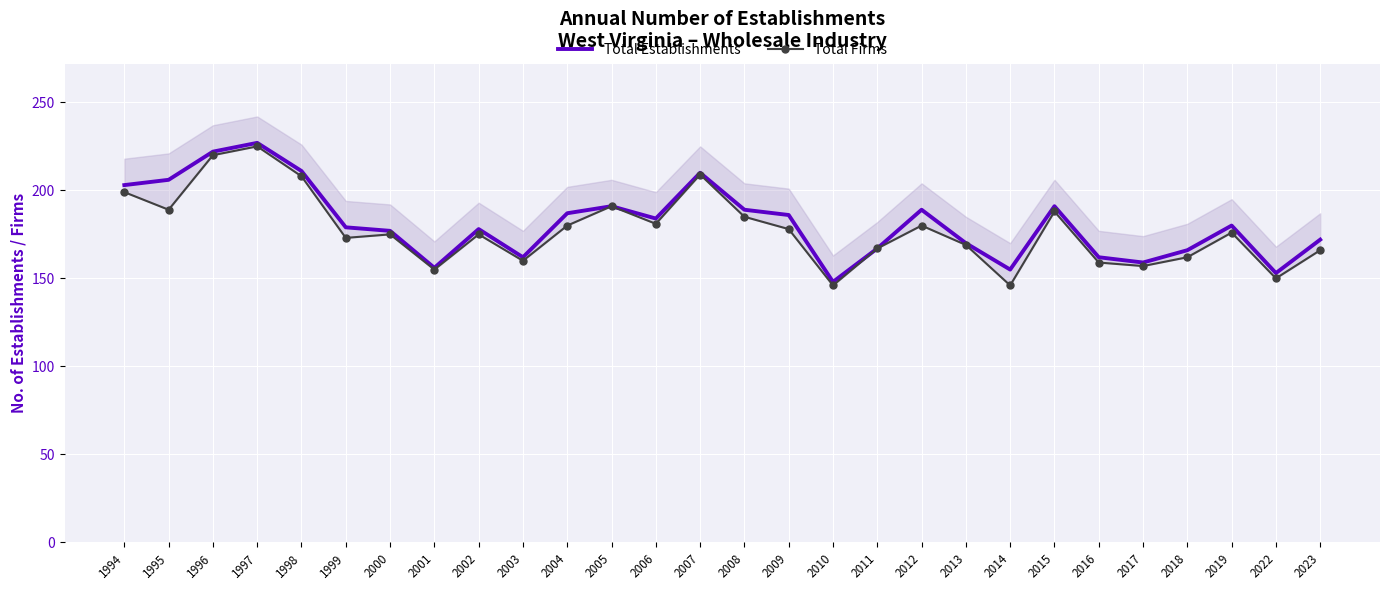

How many values in the Total Firms series exceed 176?

13